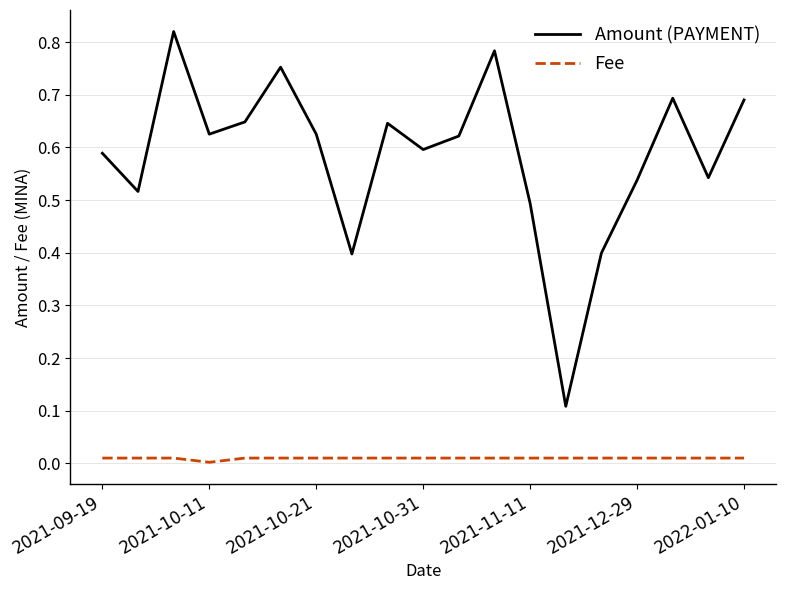

Which series has the widest spread of values?

Amount (PAYMENT)